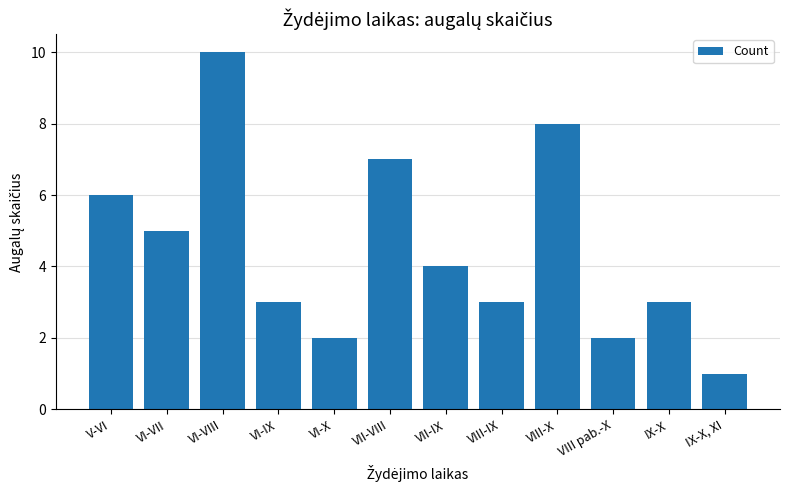

What is the greatest value displayed?

10